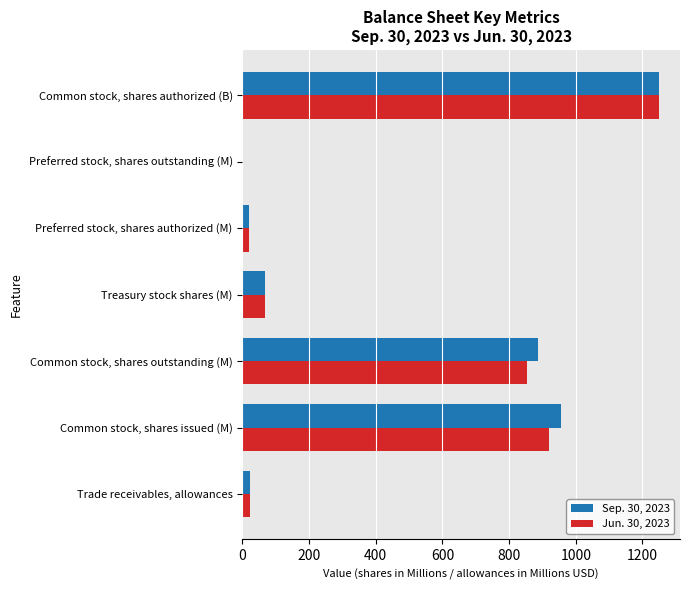

What is the sum of all Jun. 30, 2023 values?

3132.8